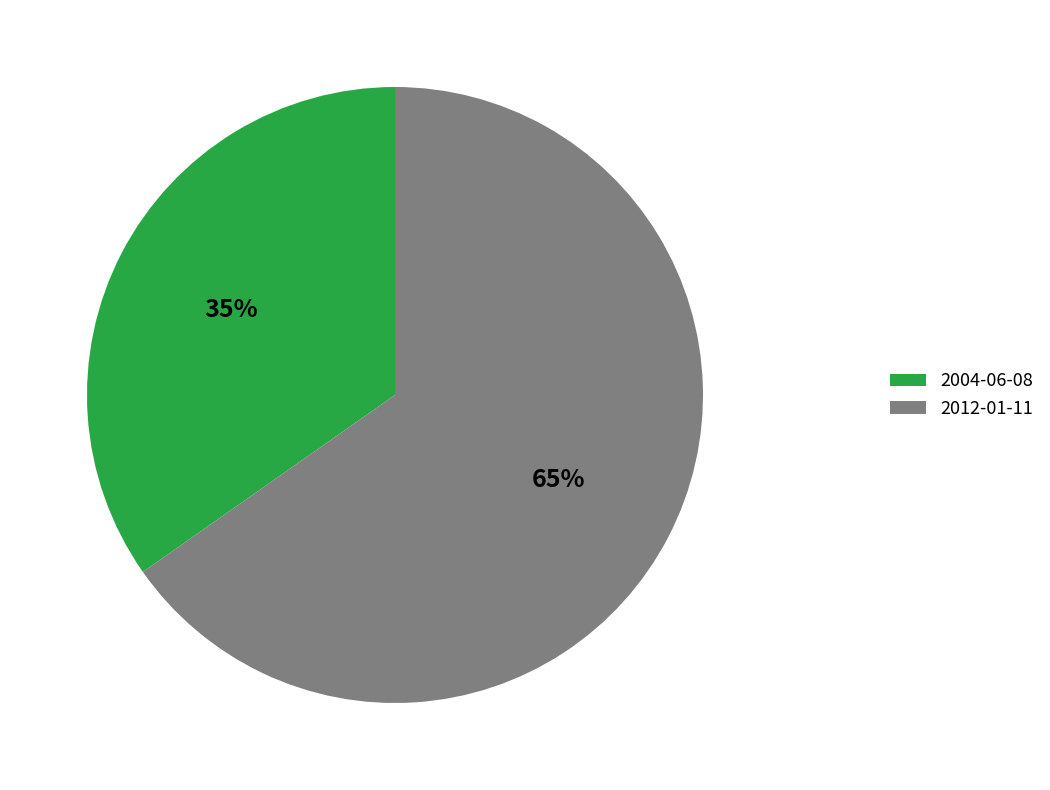

To the nearest percent, what percentage of the pie is 2012-01-11?

65%